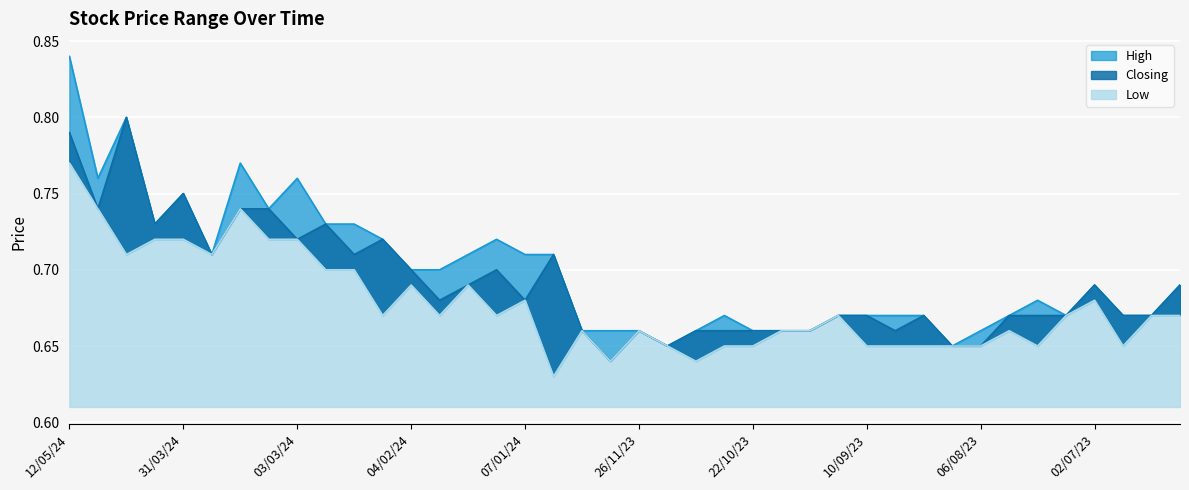

Reading left to right, extract all data points from this chart.

High: 12/05/24=0.8	28/04/24=0.8	21/04/24=0.8	14/04/24=0.7	31/03/24=0.8	24/03/24=0.7	17/03/24=0.8	10/03/24=0.7	03/03/24=0.8	25/02/24=0.7	18/02/24=0.7	11/02/24=0.7	04/02/24=0.7	28/01/24=0.7	21/01/24=0.7	14/01/24=0.7	07/01/24=0.7	31/12/23=0.7	17/12/23=0.7	10/12/23=0.7	26/11/23=0.7	19/11/23=0.7	12/11/23=0.7	29/10/23=0.7	22/10/23=0.7	15/10/23=0.7	08/10/23=0.7	01/10/23=0.7	10/09/23=0.7	27/08/23=0.7	20/08/23=0.7	13/08/23=0.7	06/08/23=0.7	30/07/23=0.7	23/07/23=0.7	16/07/23=0.7	02/07/23=0.7	25/06/23=0.7	18/06/23=0.7	11/06/23=0.7
Closing: 12/05/24=0.8	28/04/24=0.7	21/04/24=0.8	14/04/24=0.7	31/03/24=0.8	24/03/24=0.7	17/03/24=0.7	10/03/24=0.7	03/03/24=0.7	25/02/24=0.7	18/02/24=0.7	11/02/24=0.7	04/02/24=0.7	28/01/24=0.7	21/01/24=0.7	14/01/24=0.7	07/01/24=0.7	31/12/23=0.7	17/12/23=0.7	10/12/23=0.6	26/11/23=0.7	19/11/23=0.7	12/11/23=0.7	29/10/23=0.7	22/10/23=0.7	15/10/23=0.7	08/10/23=0.7	01/10/23=0.7	10/09/23=0.7	27/08/23=0.7	20/08/23=0.7	13/08/23=0.7	06/08/23=0.7	30/07/23=0.7	23/07/23=0.7	16/07/23=0.7	02/07/23=0.7	25/06/23=0.7	18/06/23=0.7	11/06/23=0.7
Low: 12/05/24=0.8	28/04/24=0.7	21/04/24=0.7	14/04/24=0.7	31/03/24=0.7	24/03/24=0.7	17/03/24=0.7	10/03/24=0.7	03/03/24=0.7	25/02/24=0.7	18/02/24=0.7	11/02/24=0.7	04/02/24=0.7	28/01/24=0.7	21/01/24=0.7	14/01/24=0.7	07/01/24=0.7	31/12/23=0.6	17/12/23=0.7	10/12/23=0.6	26/11/23=0.7	19/11/23=0.7	12/11/23=0.6	29/10/23=0.7	22/10/23=0.7	15/10/23=0.7	08/10/23=0.7	01/10/23=0.7	10/09/23=0.7	27/08/23=0.7	20/08/23=0.7	13/08/23=0.7	06/08/23=0.7	30/07/23=0.7	23/07/23=0.7	16/07/23=0.7	02/07/23=0.7	25/06/23=0.7	18/06/23=0.7	11/06/23=0.7